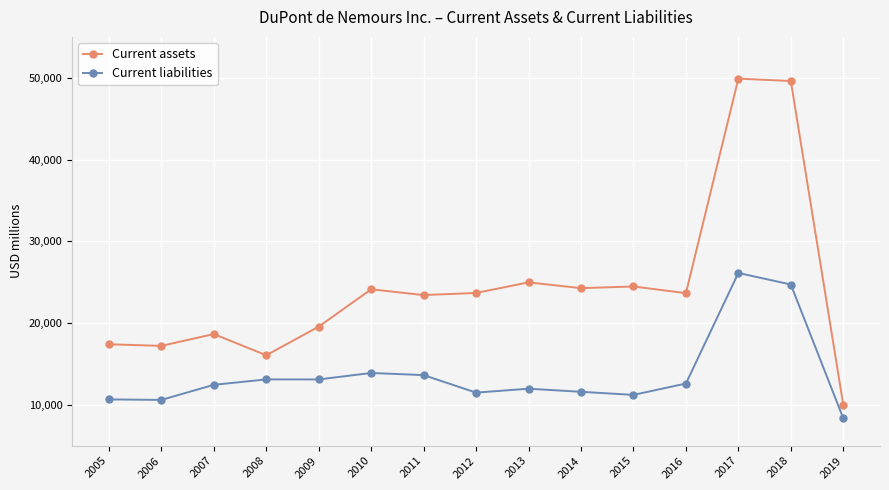

What is the average value of the Current assets series?

24466